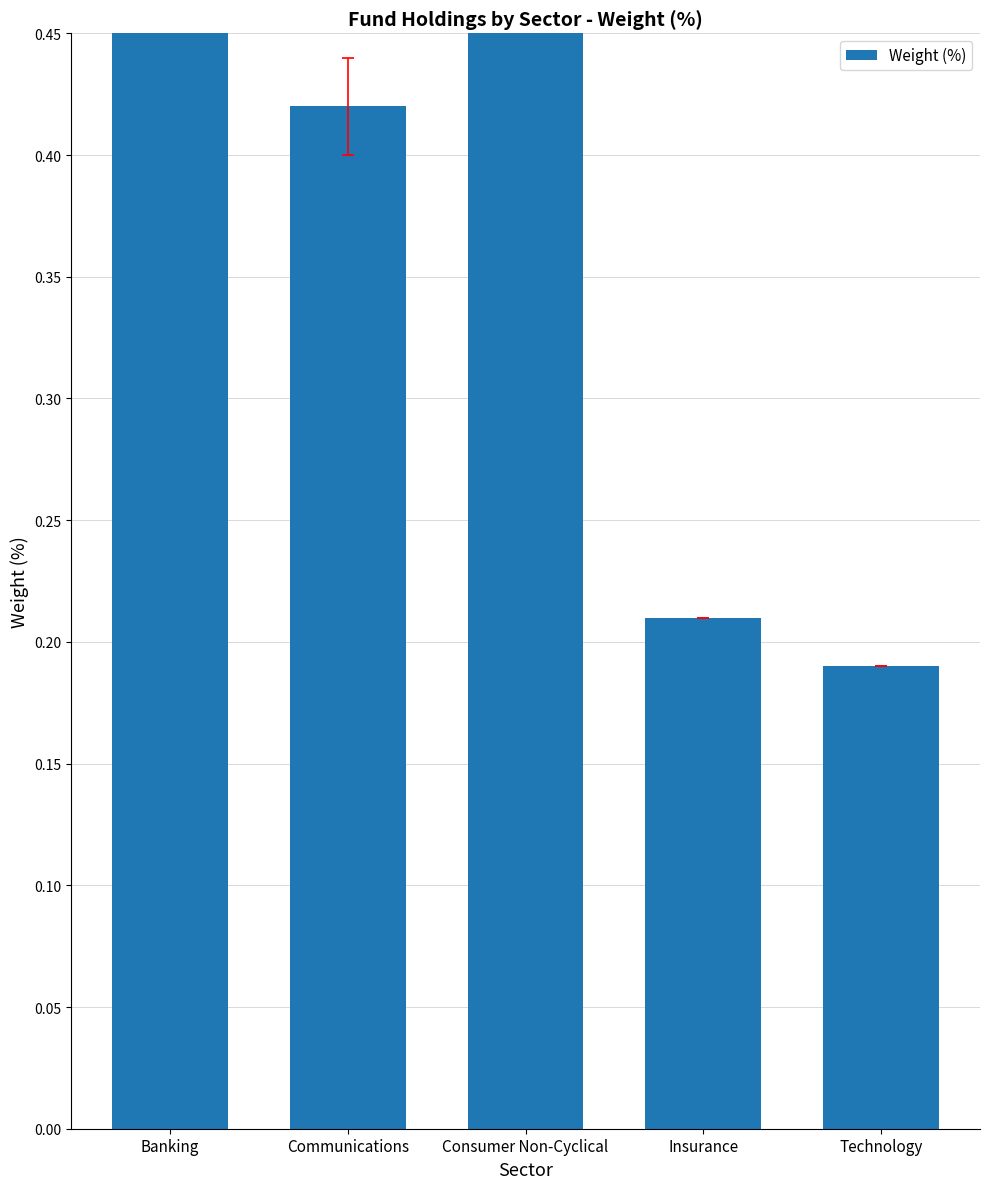

Is it true that the value at Communications is 0.4?

True